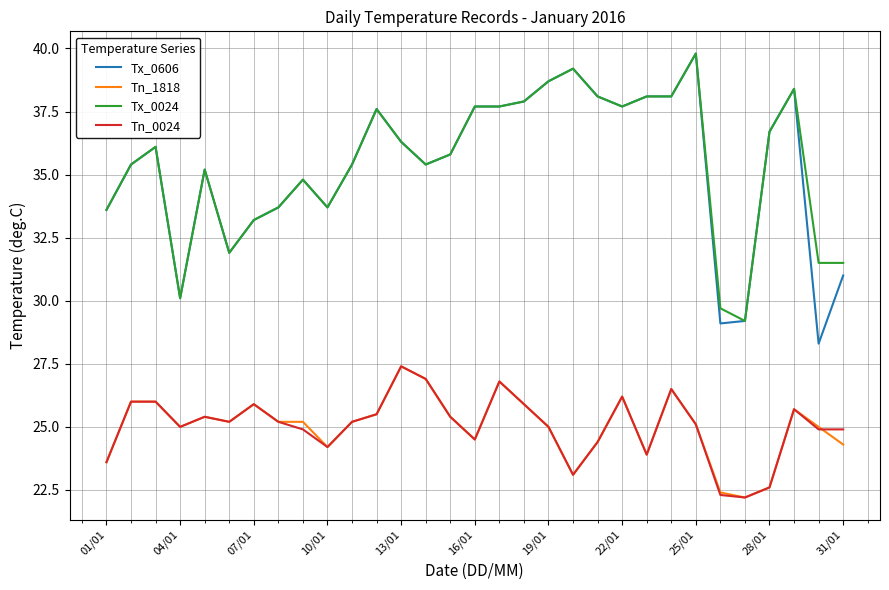

Which series has the widest spread of values?

Tx_0606